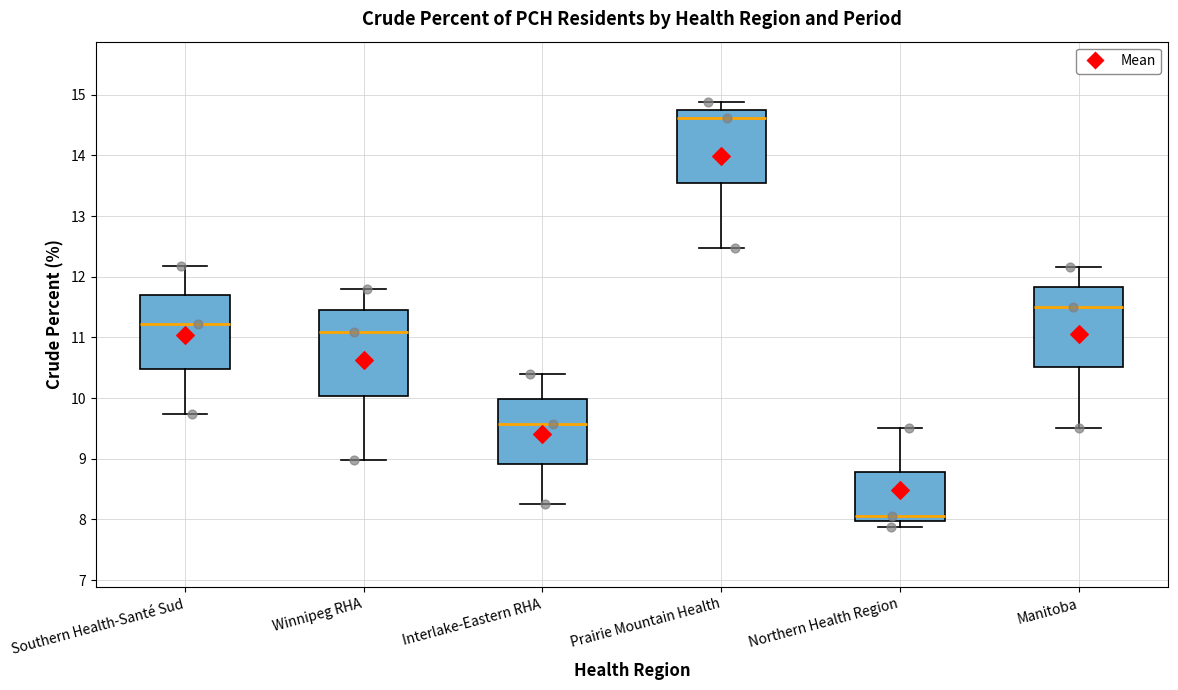

Where is the lower edge of the box for Prairie Mountain Health on the y-axis? The values are not printed on the chart, so give them approximately, as read against the axis.

13.5